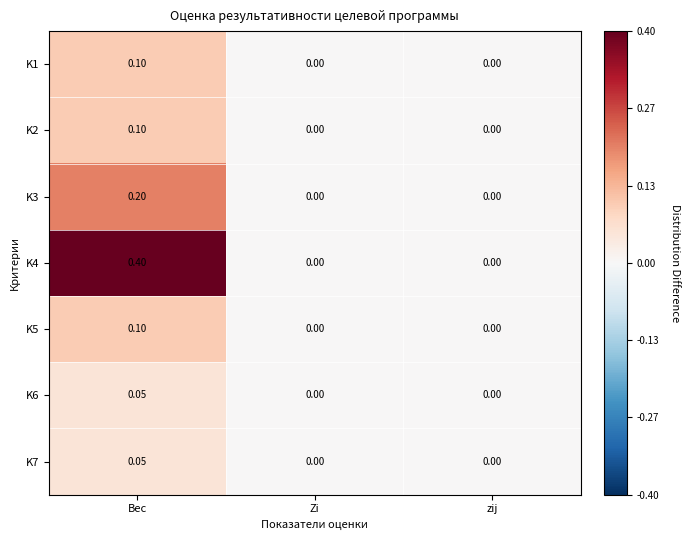

At which category is the sum across all series the highest?

Вес